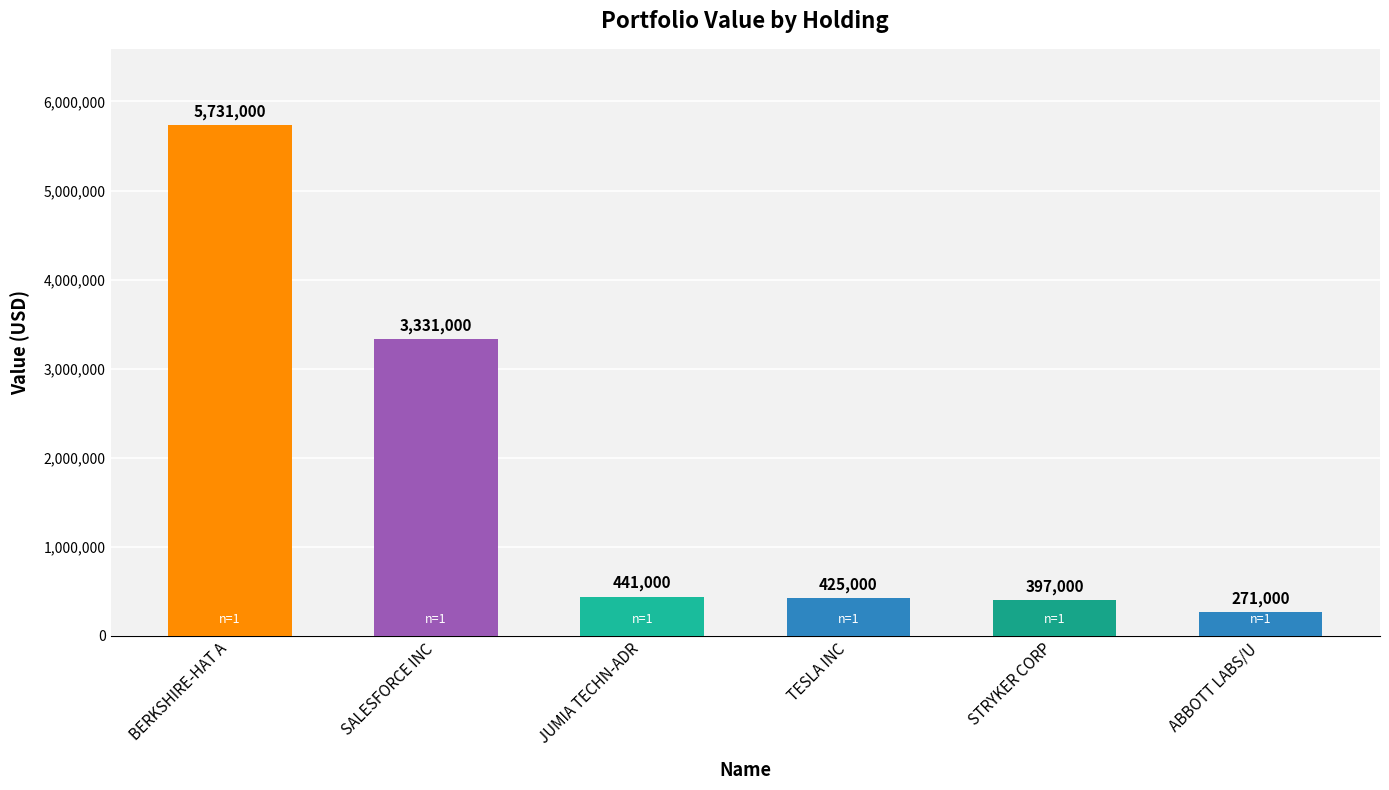

The value at BERKSHIRE-HAT A is 2505870. True or false?

False